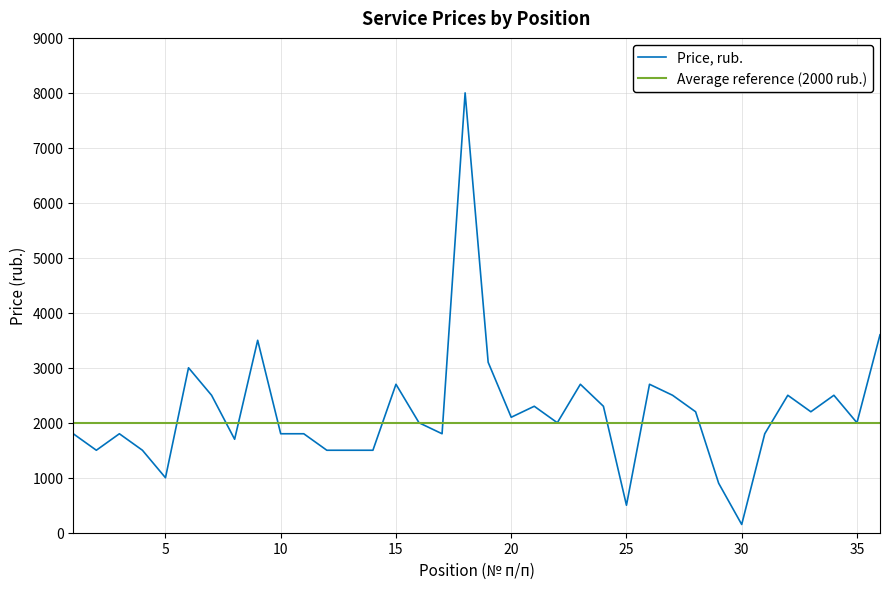

What is the difference between the maximum and minimum values?

7850